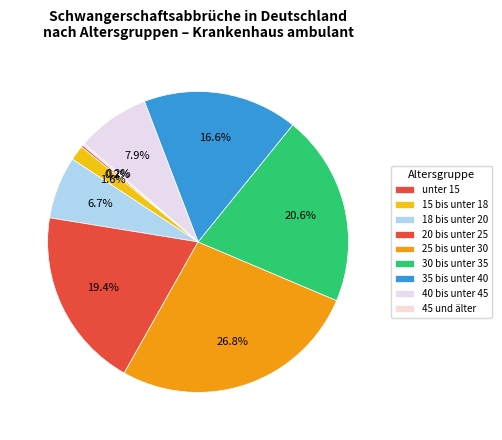

Count the number of slices in the pie.

9